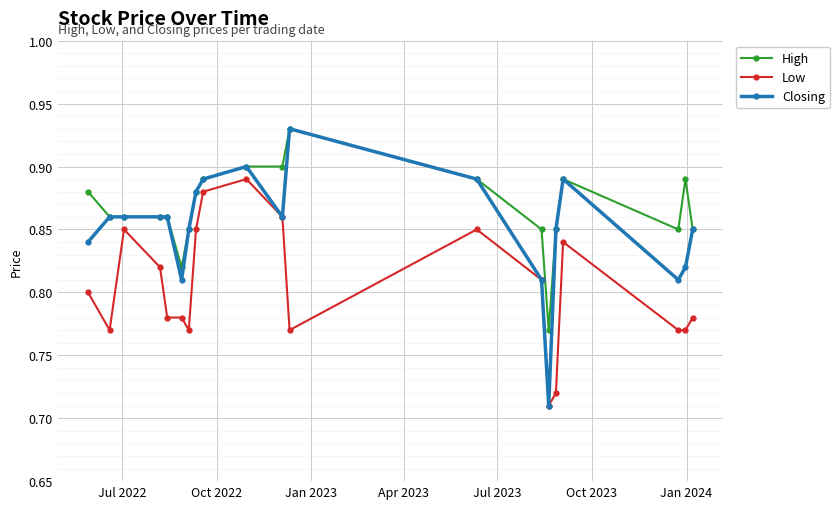

Which series has the largest total across all categories?

High